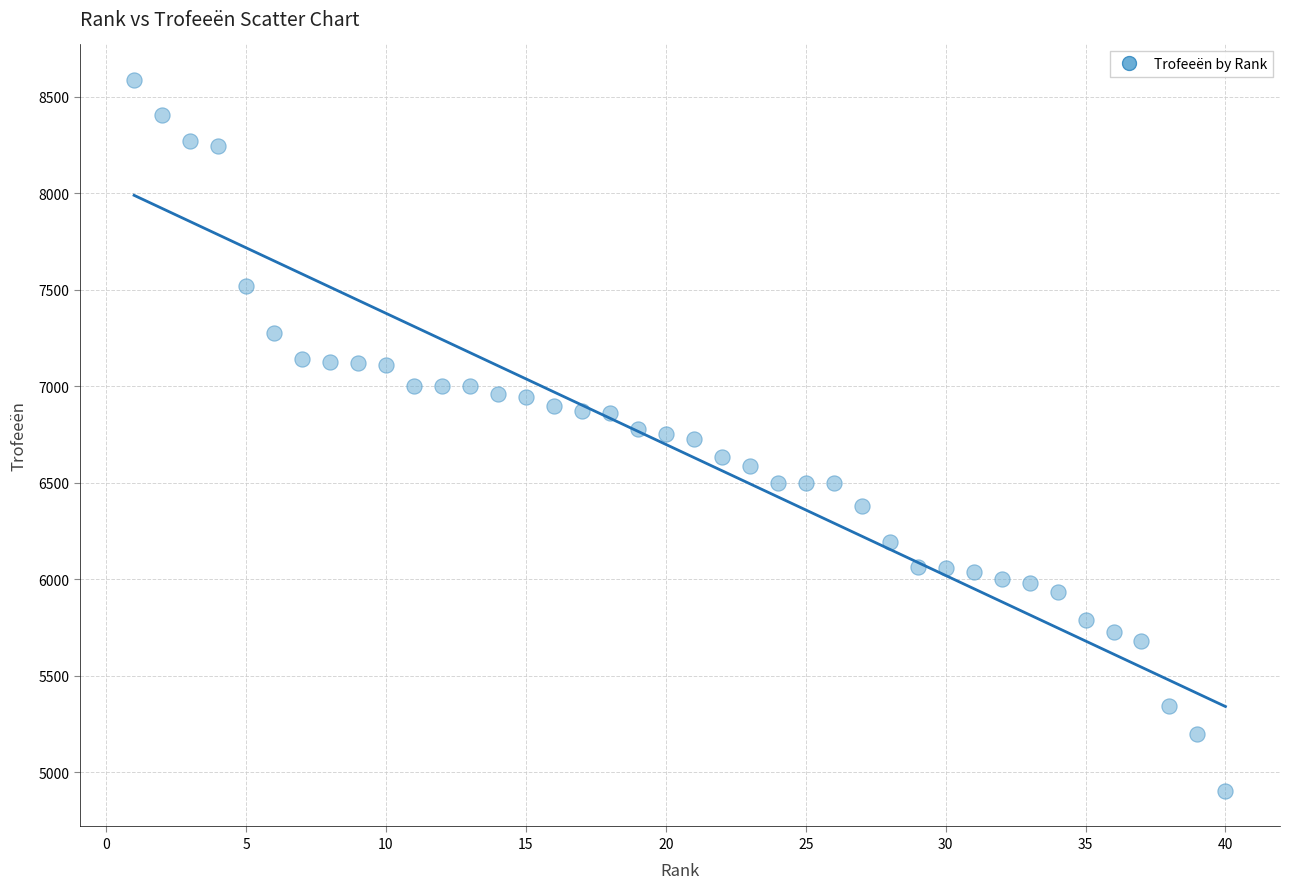

What is the range of Y values (max minus min)?

3684